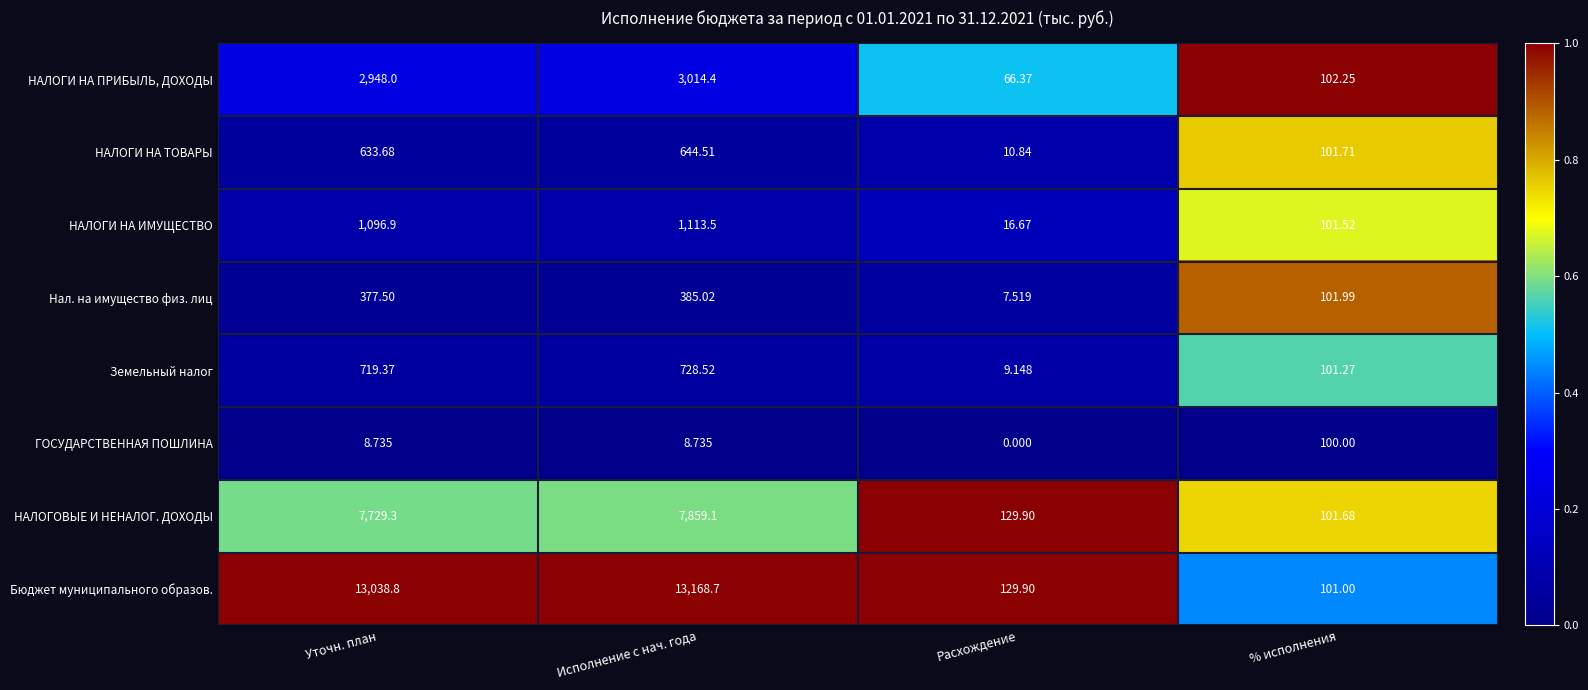

Between Расхождение and % исполнения, which series saw the biggest shift?

ГОСУДАРСТВЕННАЯ ПОШЛИНА